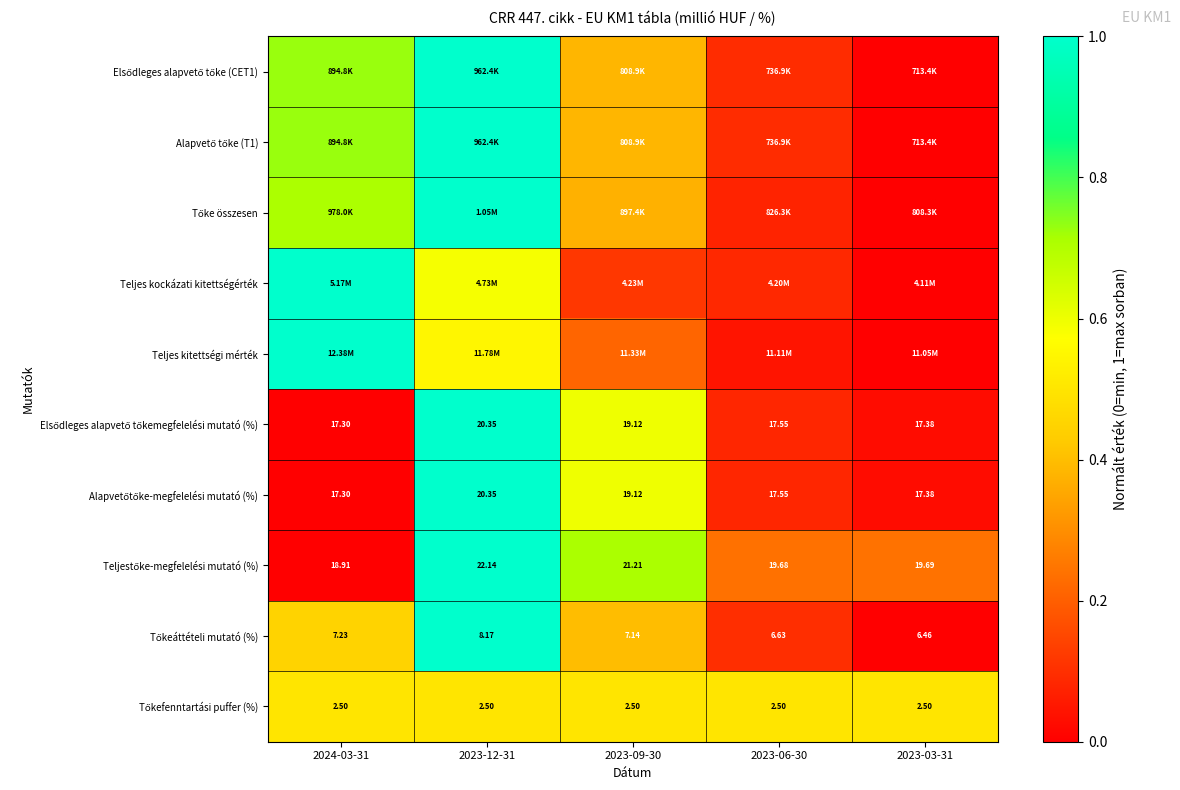

What is the greatest value displayed?

1.0